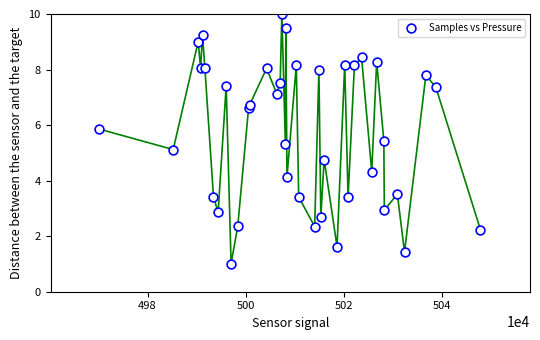

What Y value in the scatter plot is closest to 5?

5.1